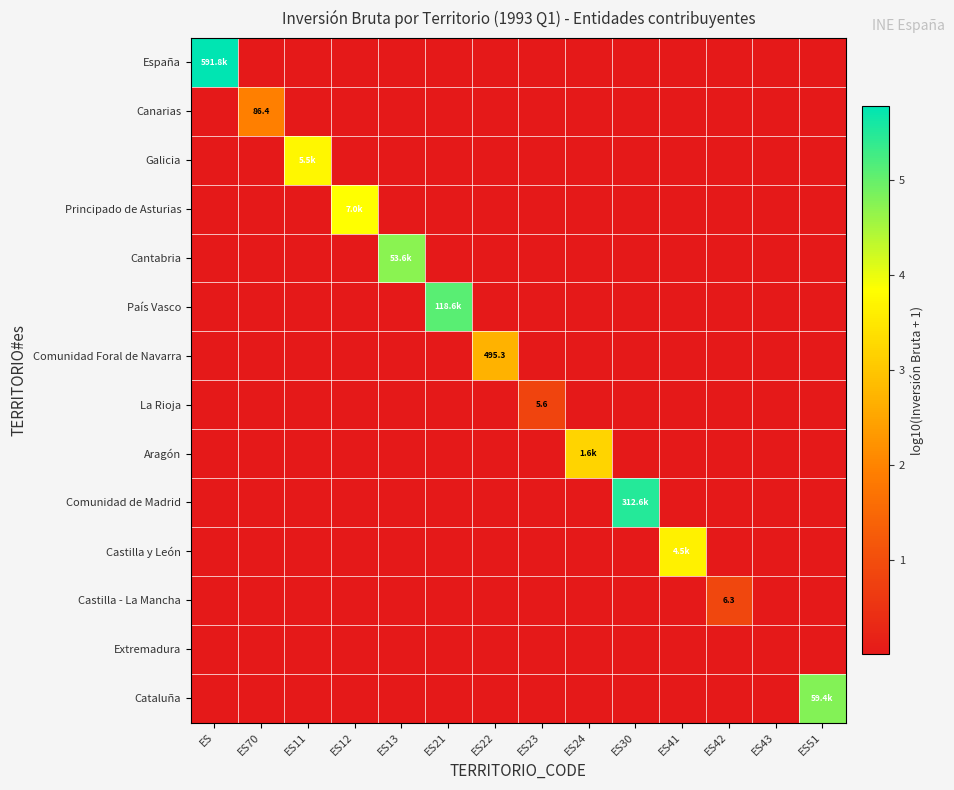

Is it true that Aragón equals 0.0 at ES41?

True